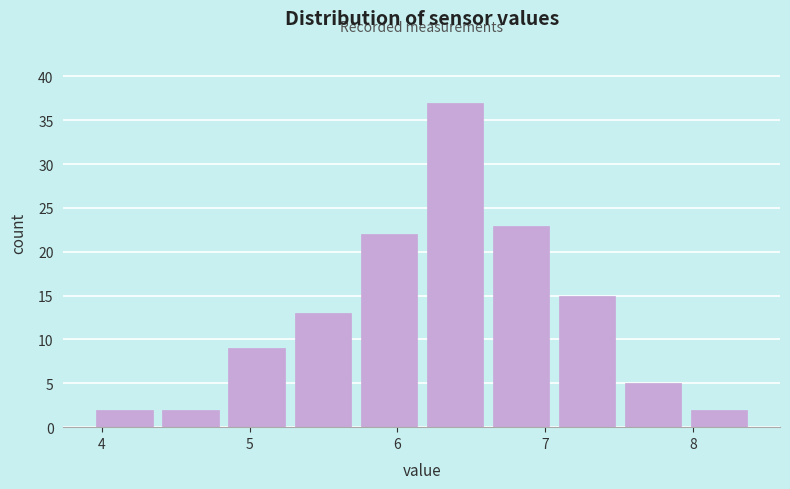

What is the height of the bar covering 6.6 to 7.1 on the x-axis? Neither the bar edges nor the heights are printed on the chart, so give them approximately, as read against the axes.

23